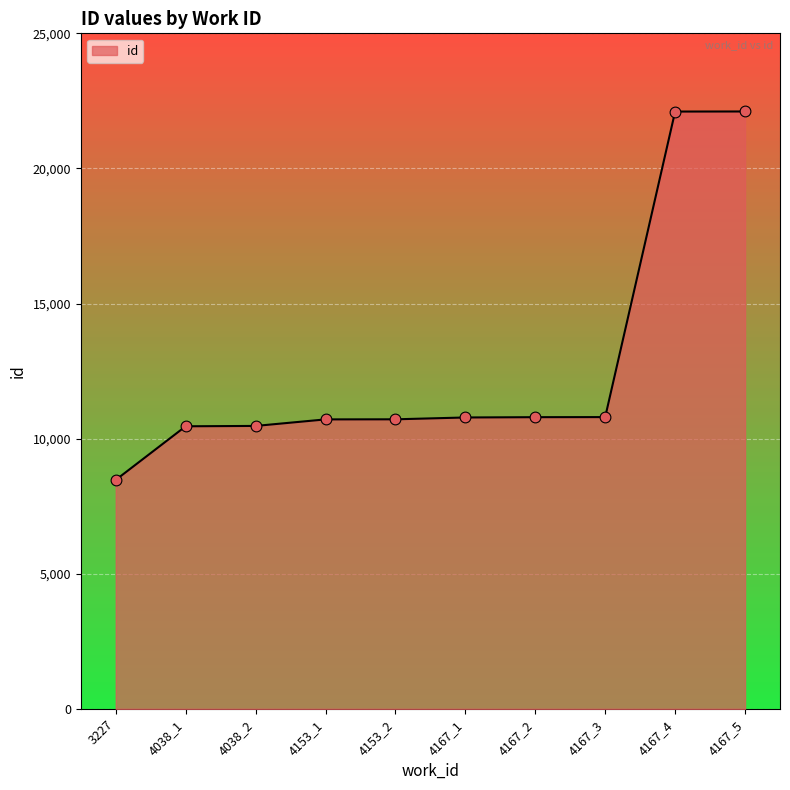

What is the ratio of the value at 4167_1 to the value at 4153_2?

1.0